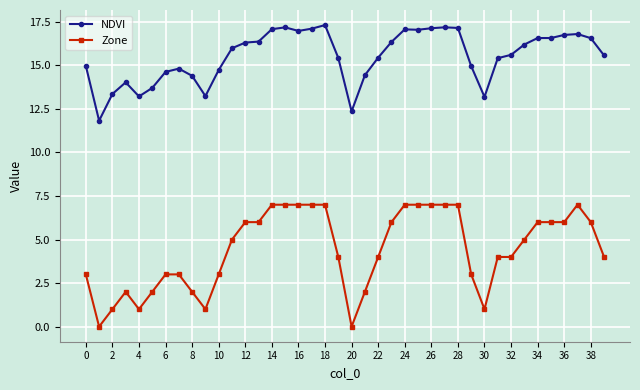

At how many categories does at least one series exceed 12?

39